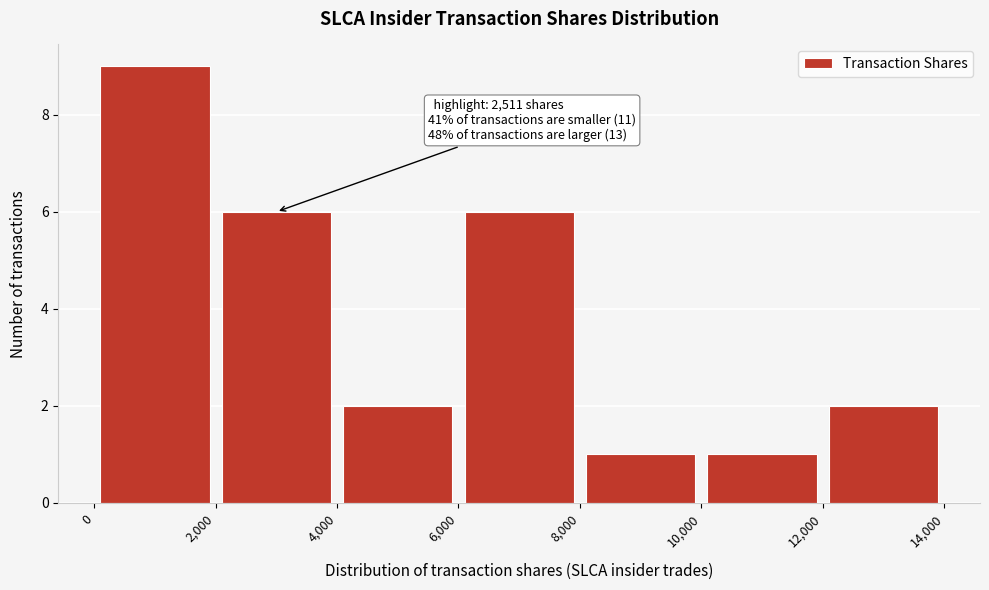

Over which range of the x-axis is the bar tallest?

0 to 2,000